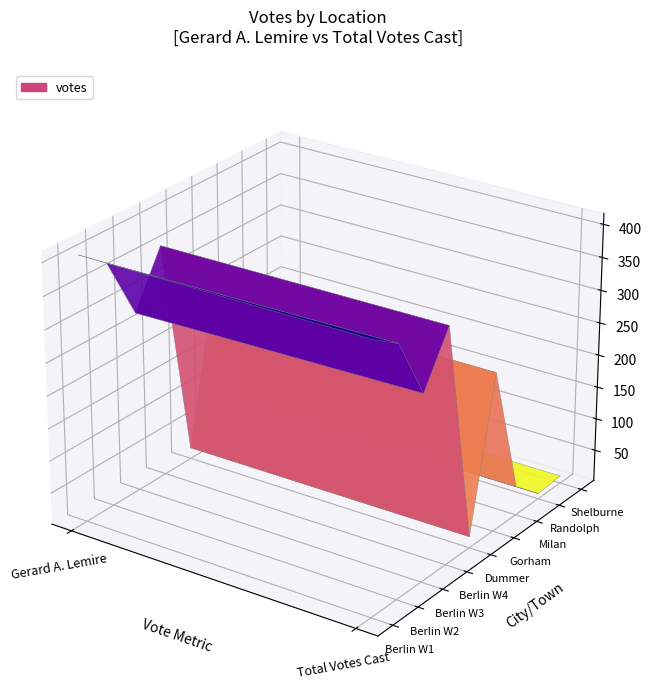

Rank the categories by Shelburne value from lowest to highest.

Gerard A. Lemire, Total Votes Cast